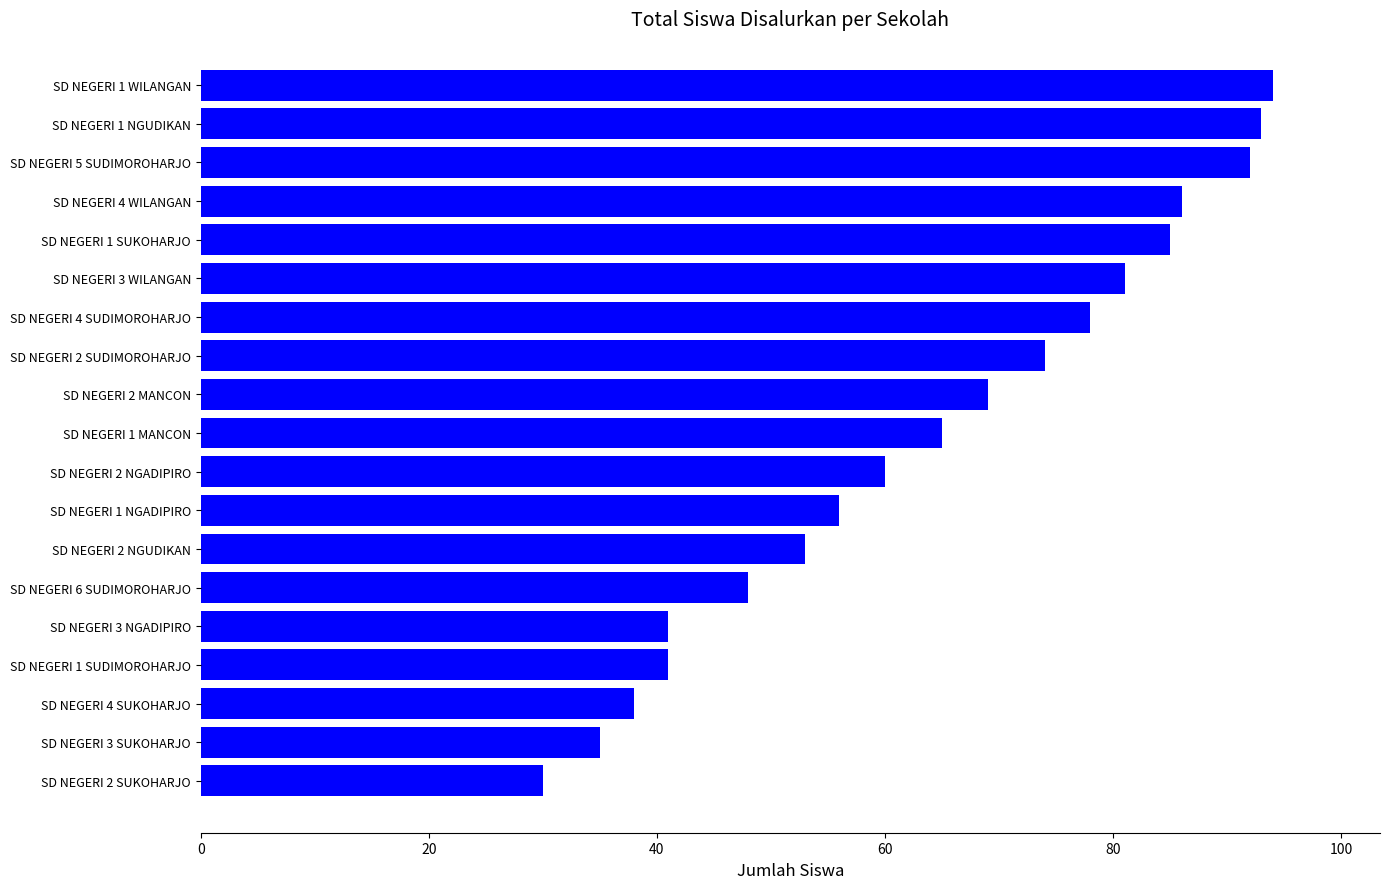

Reading bottom to top, what are all the values shown in this chart?

SD NEGERI 2 SUKOHARJO=30	SD NEGERI 3 SUKOHARJO=35	SD NEGERI 4 SUKOHARJO=38	SD NEGERI 1 SUDIMOROHARJO=41	SD NEGERI 3 NGADIPIRO=41	SD NEGERI 6 SUDIMOROHARJO=48	SD NEGERI 2 NGUDIKAN=53	SD NEGERI 1 NGADIPIRO=56	SD NEGERI 2 NGADIPIRO=60	SD NEGERI 1 MANCON=65	SD NEGERI 2 MANCON=69	SD NEGERI 2 SUDIMOROHARJO=74	SD NEGERI 4 SUDIMOROHARJO=78	SD NEGERI 3 WILANGAN=81	SD NEGERI 1 SUKOHARJO=85	SD NEGERI 4 WILANGAN=86	SD NEGERI 5 SUDIMOROHARJO=92	SD NEGERI 1 NGUDIKAN=93	SD NEGERI 1 WILANGAN=94